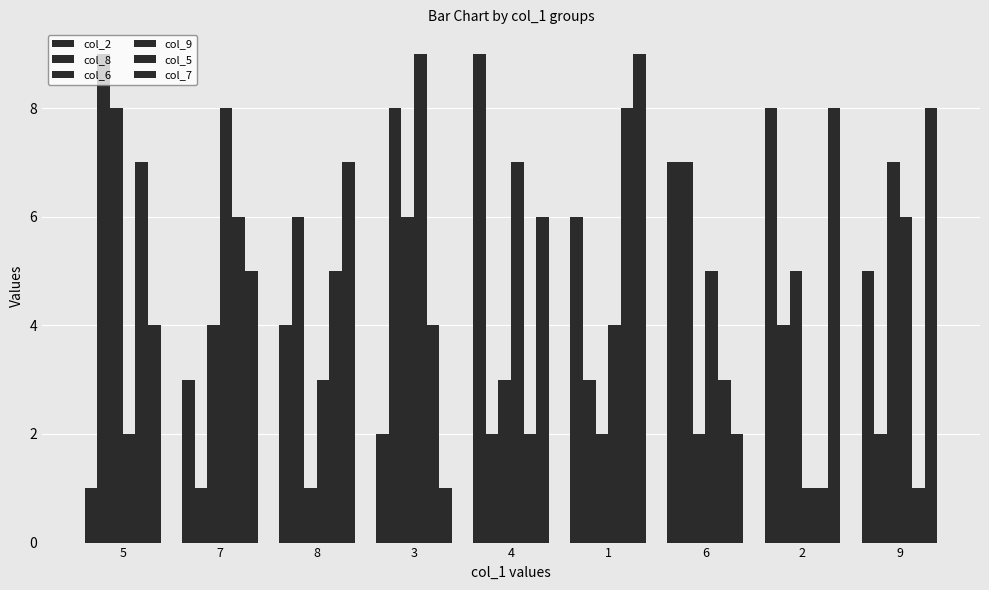

How many categories are shown in the chart?

9